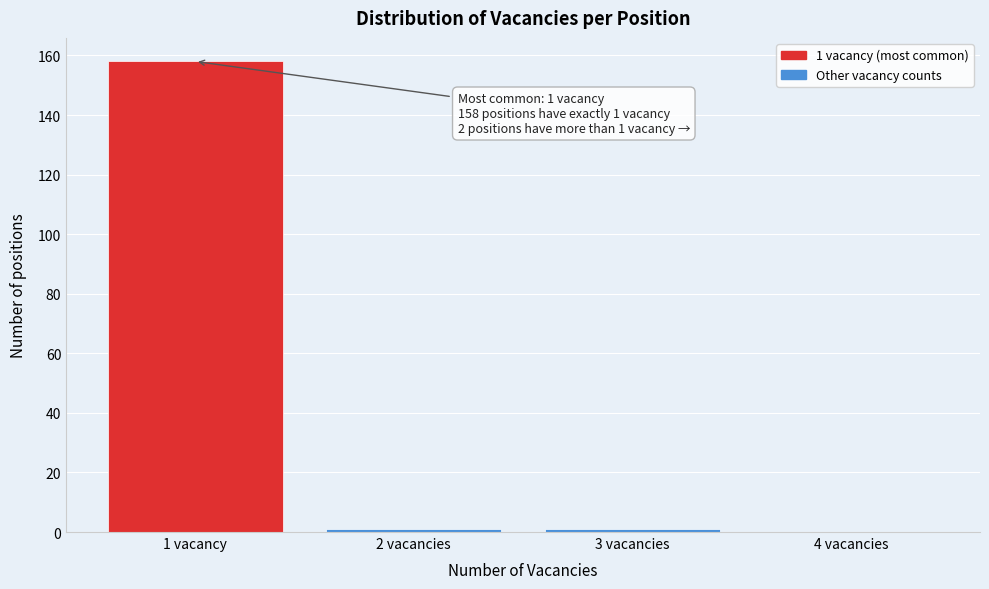

Reading left to right, list all the values displayed in this chart.

1 vacancy=158	2 vacancies=1	3 vacancies=1	4 vacancies=0